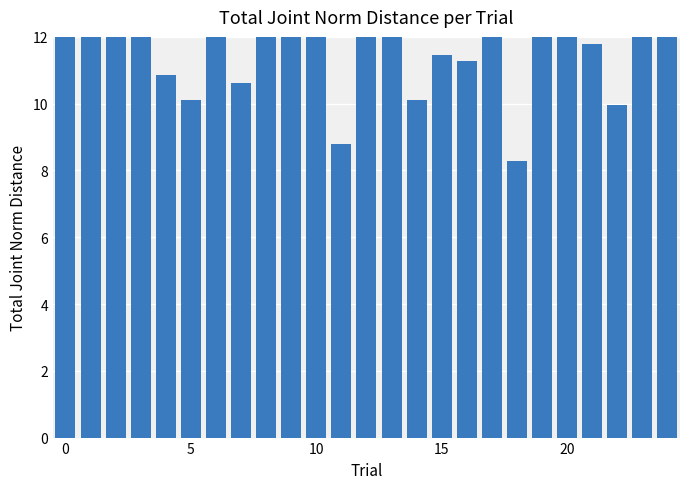

Are the bars horizontal?

No